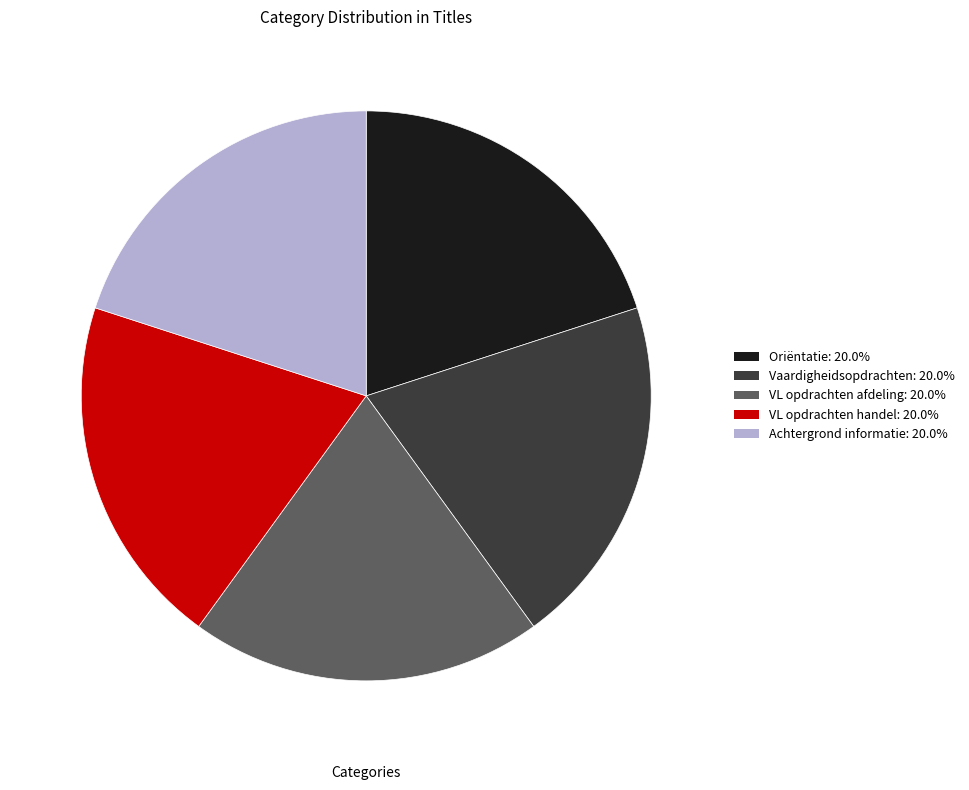

Does VL opdrachten afdeling: 20.0% account for over 50% of the chart?

No